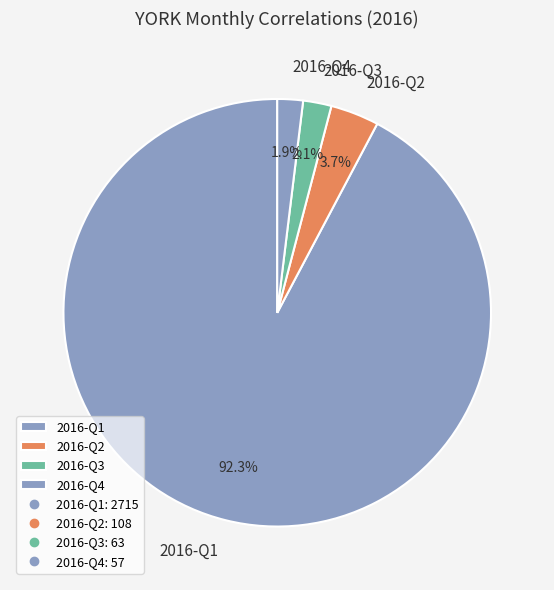

Approximately how many times larger is the value at 2016-Q3 compared to 2016-Q2?

0.6